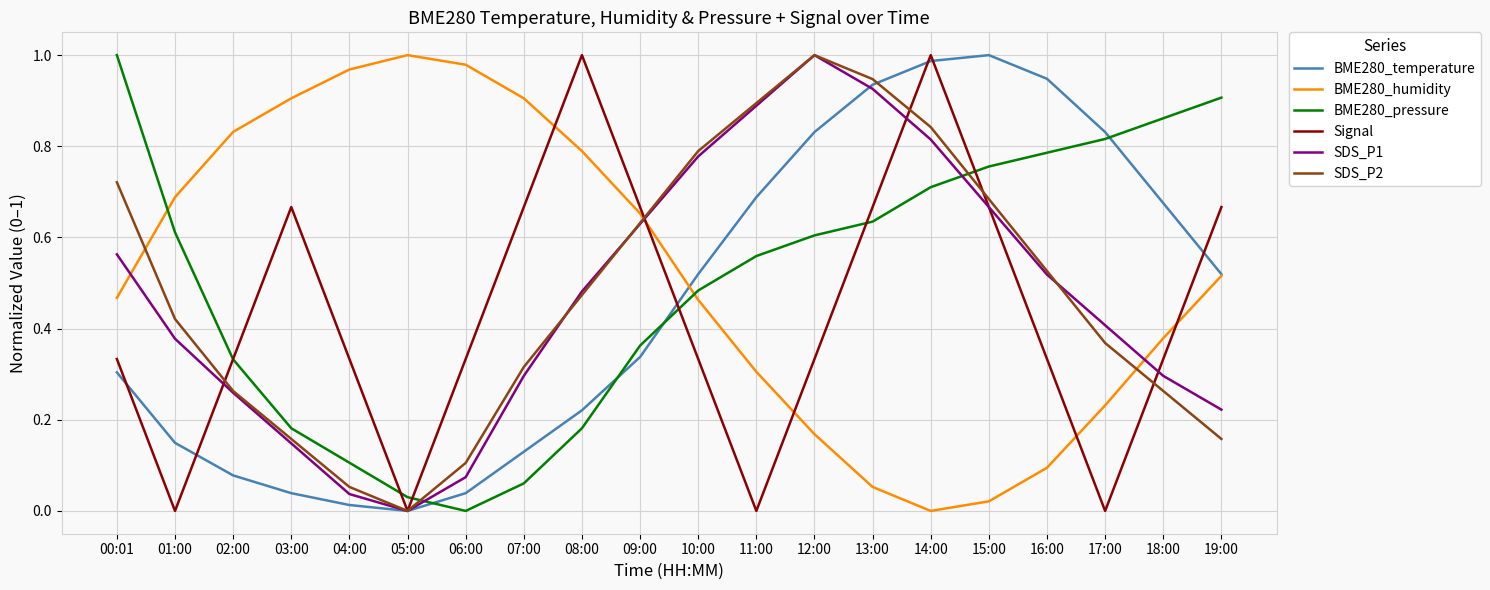

Which series ends up on top after the final intersection of Signal and BME280_temperature?

Signal